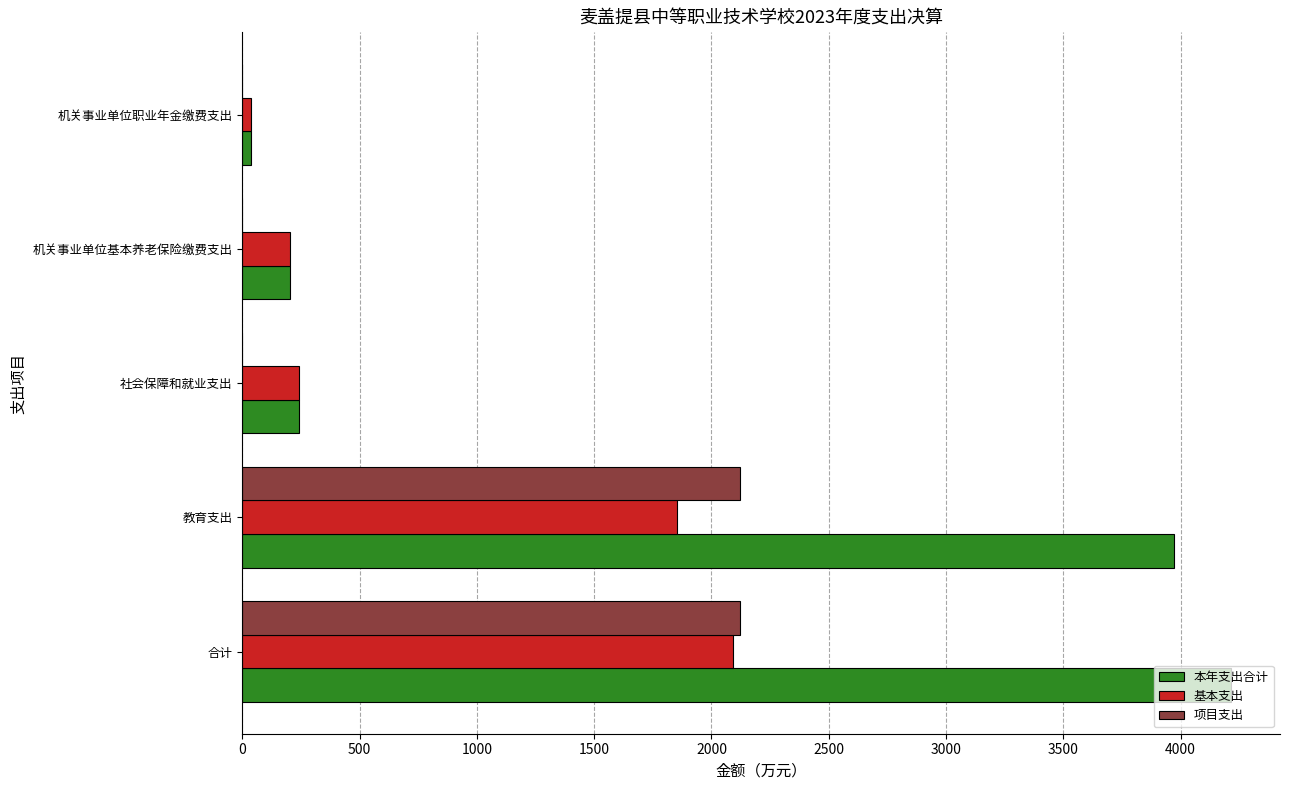

What is the sum of all 本年支出合计 values?

8666.5